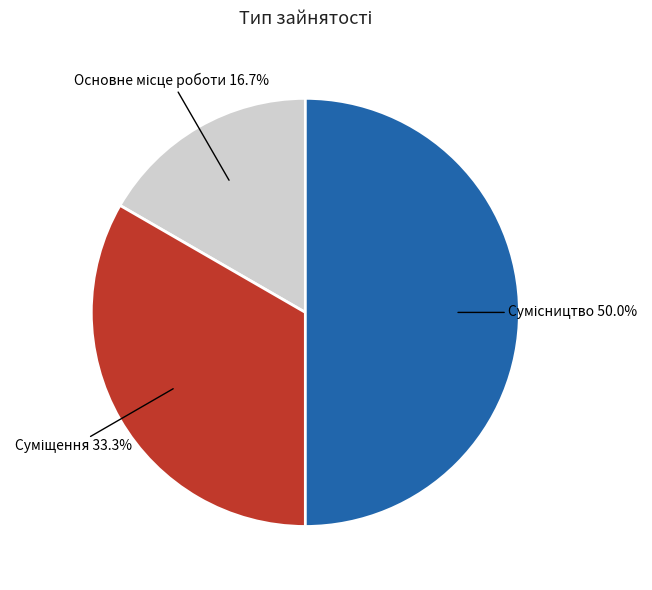

How many slices are in this pie chart?

3